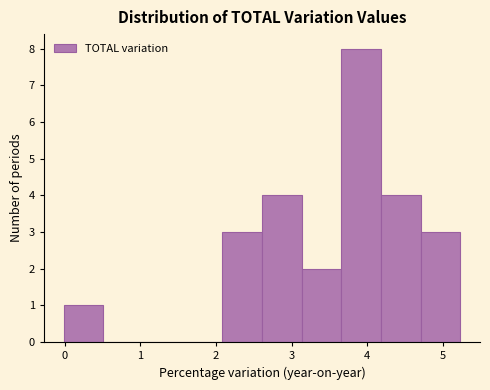

What is the height of the bar covering 3.7 to 4.2 on the x-axis? Neither the bar edges nor the heights are printed on the chart, so give them approximately, as read against the axes.

8